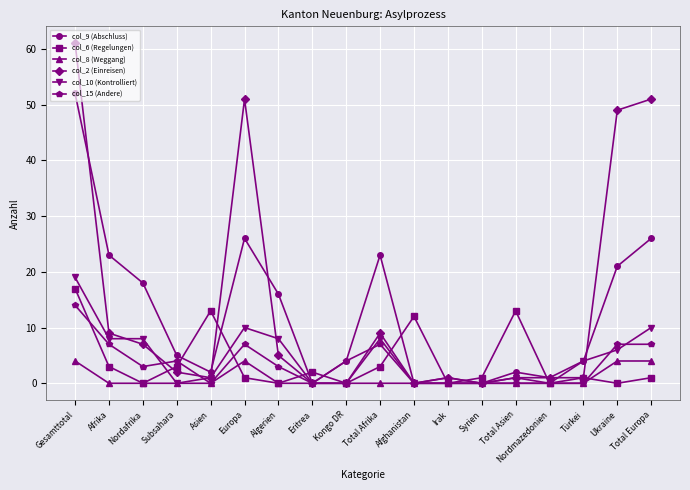

Which series has the largest range (max minus min)?

col_2 (Einreisen)